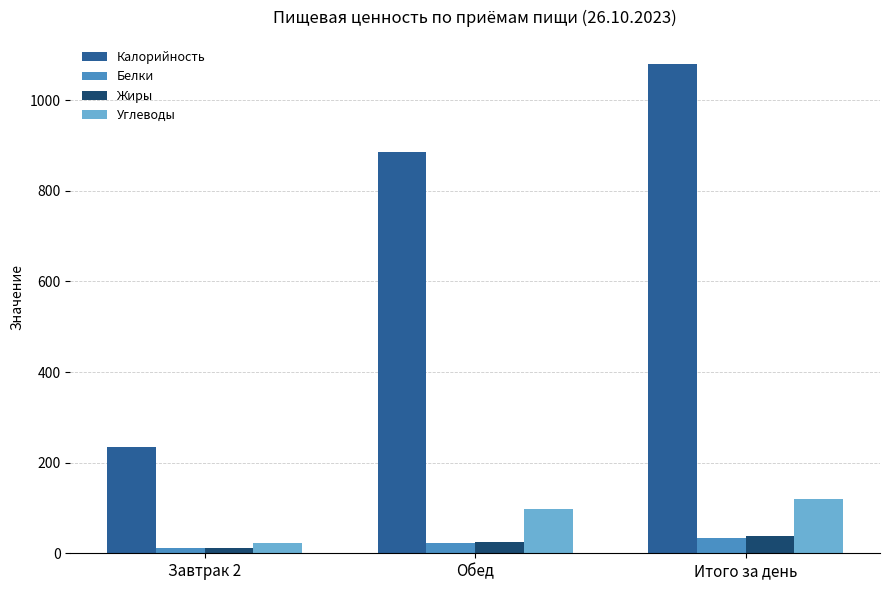

Count the number of categories in the chart.

3